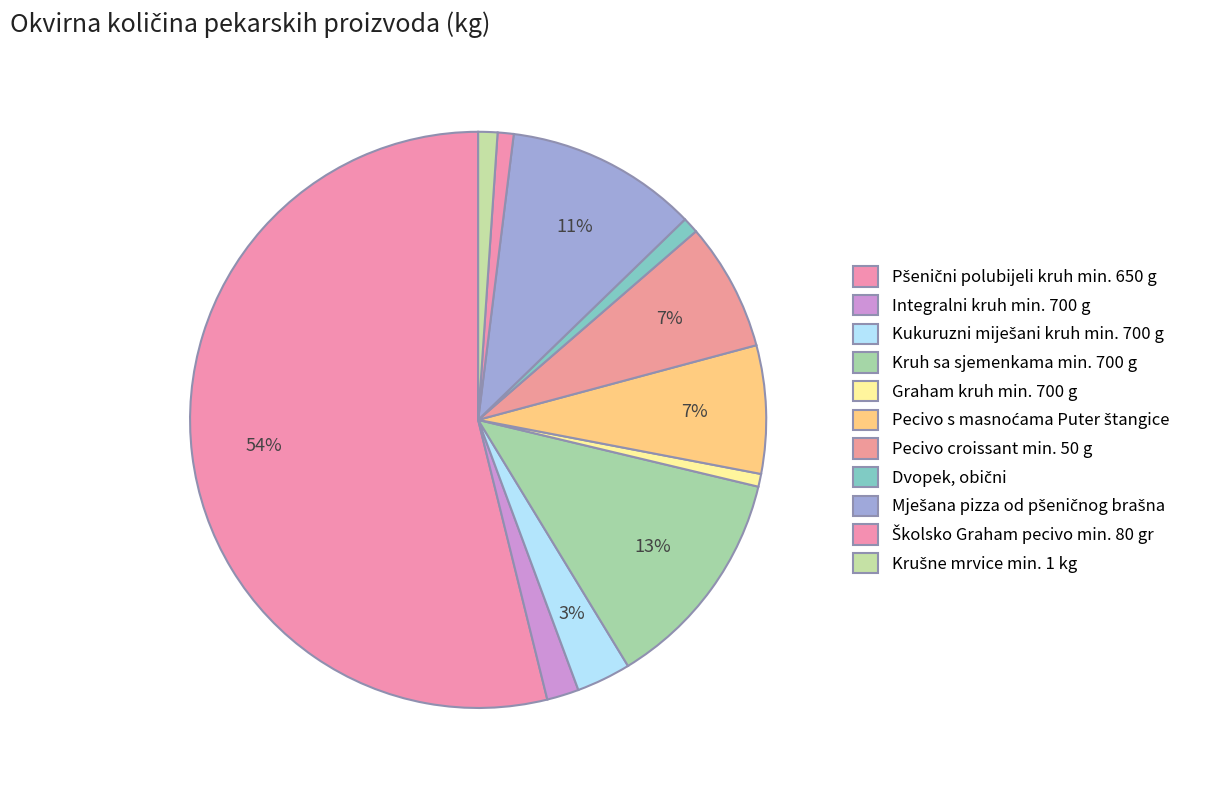

Is Pšenični polubijeli kruh min. 650 g the majority of the pie?

Yes